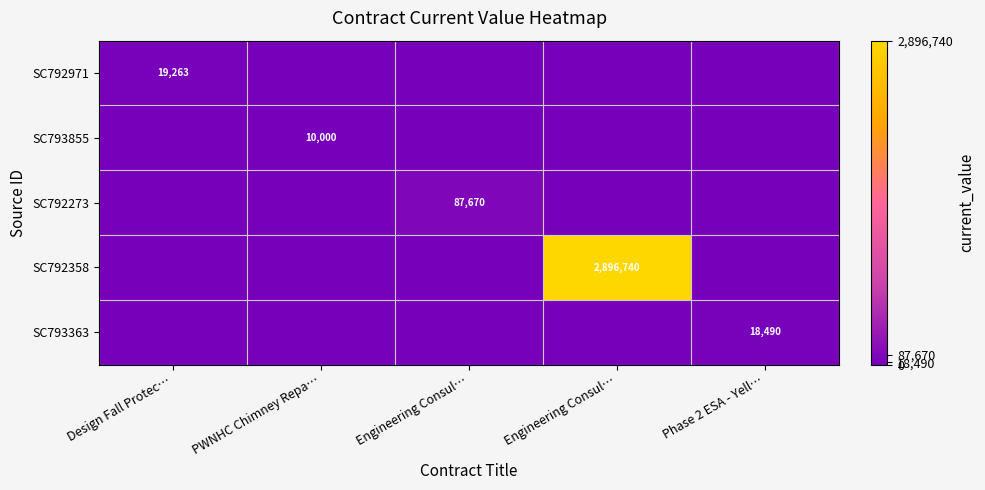

At how many categories does at least one series exceed 1355794?

1